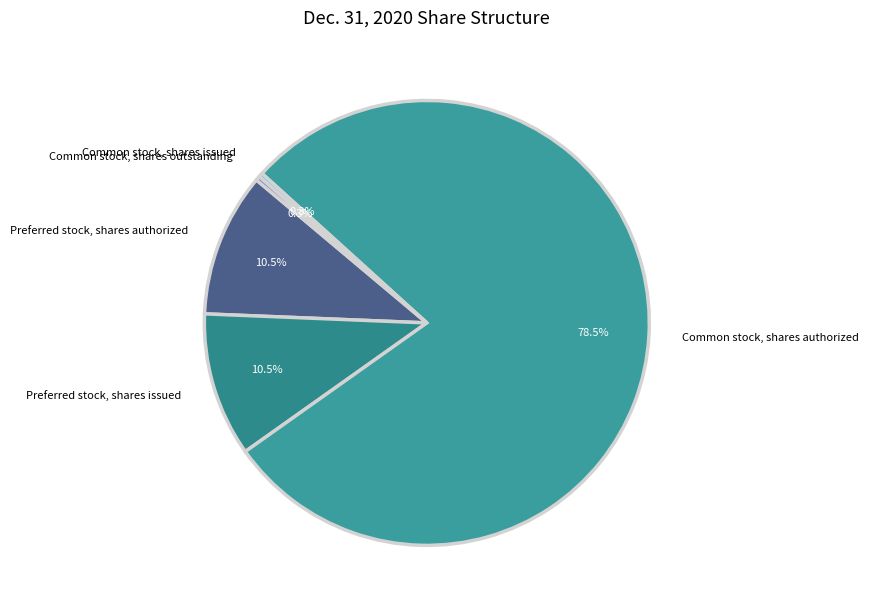

What is the largest slice in the pie chart?

Common stock, shares authorized